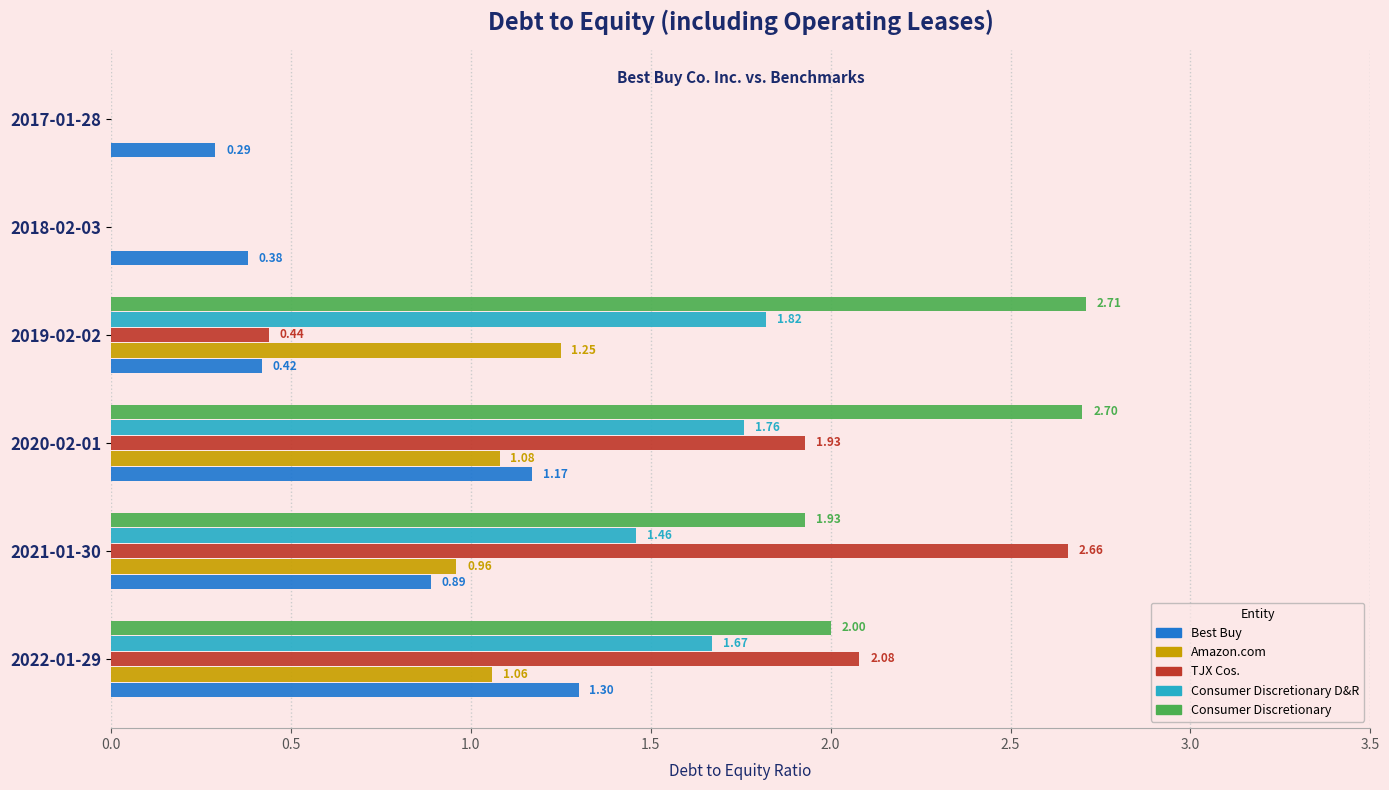

At which label is Consumer Discretionary closest to 1?

2021-01-30